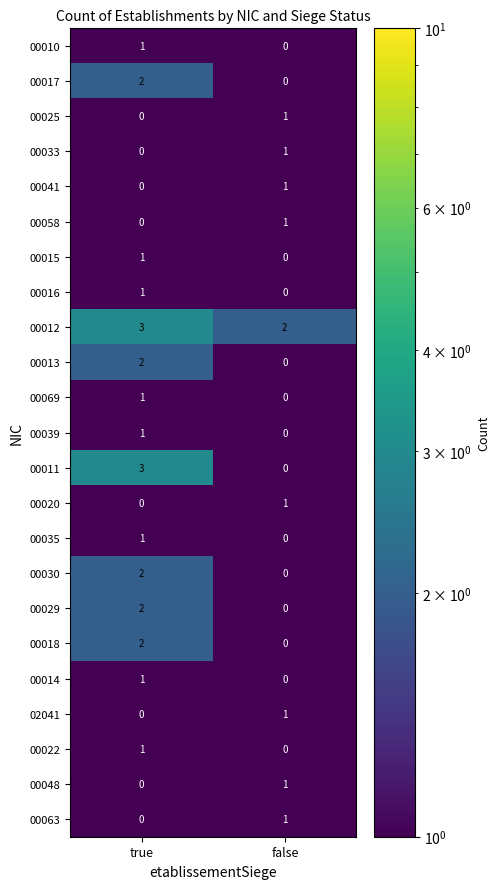

The 00063 series shows 0 at false. True or false?

False